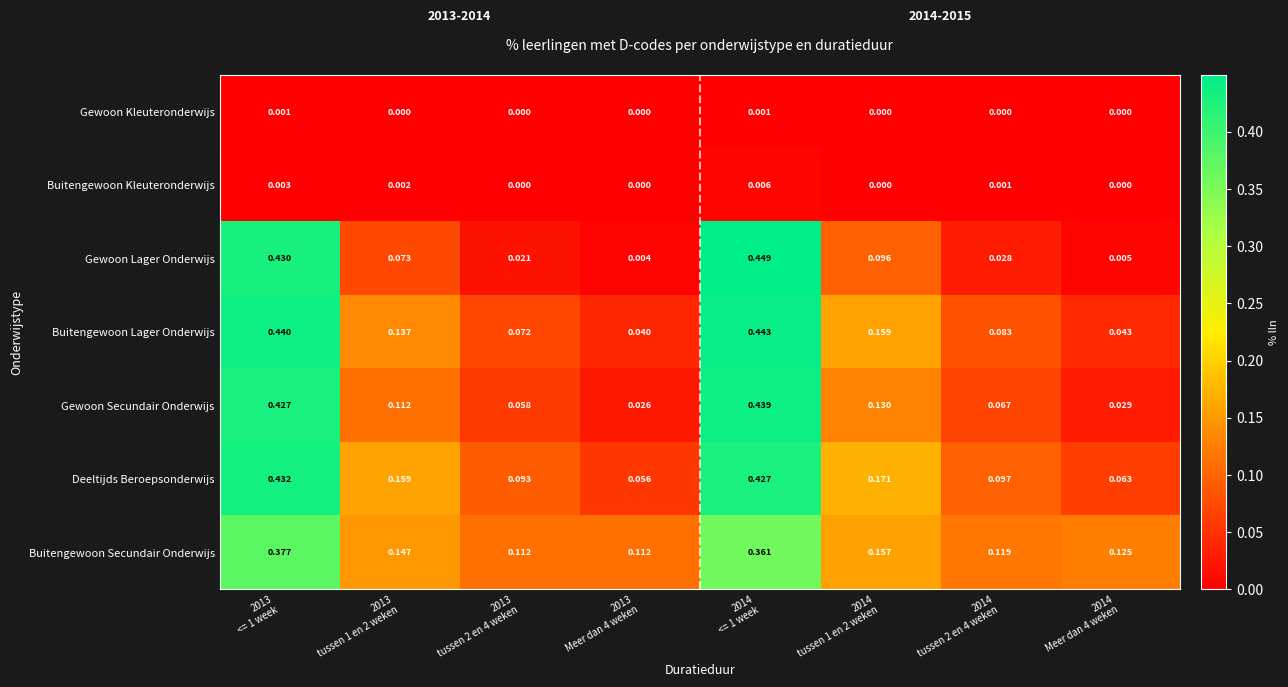

Which series has the widest spread of values?

Gewoon Lager Onderwijs